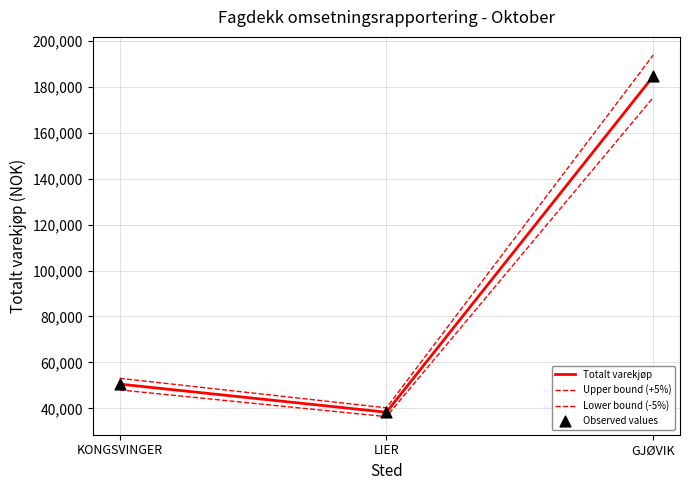

How many lines are shown in the chart?

3